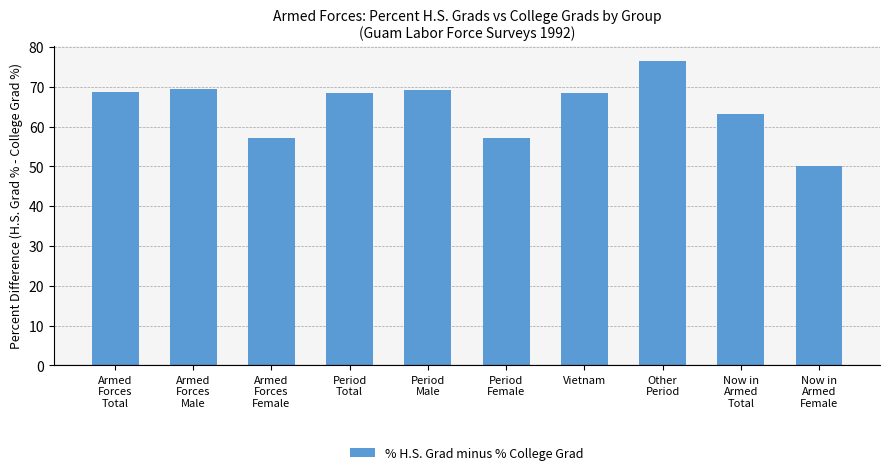

What is the minimum value shown in the chart?

50.0